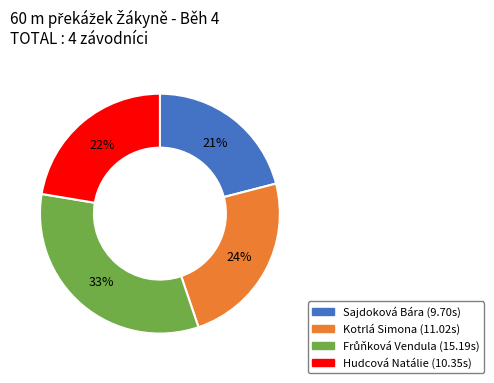

Between Hudcová Natálie and Kotrlá Simona, which is larger?

Kotrlá Simona